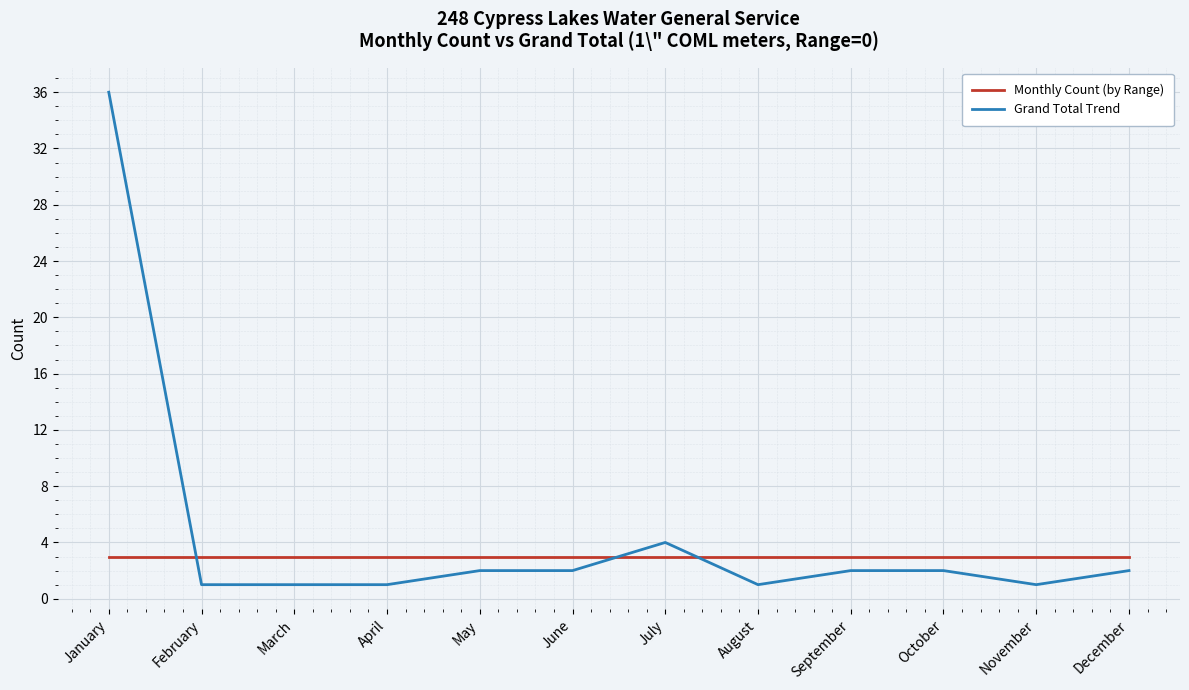

Which series has the widest spread of values?

Grand Total Trend